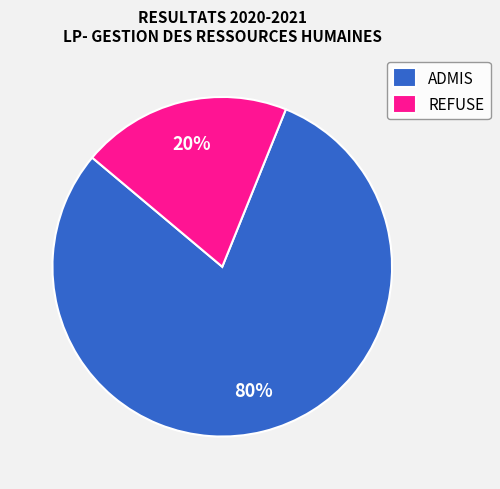

Is there a majority slice in this chart?

Yes